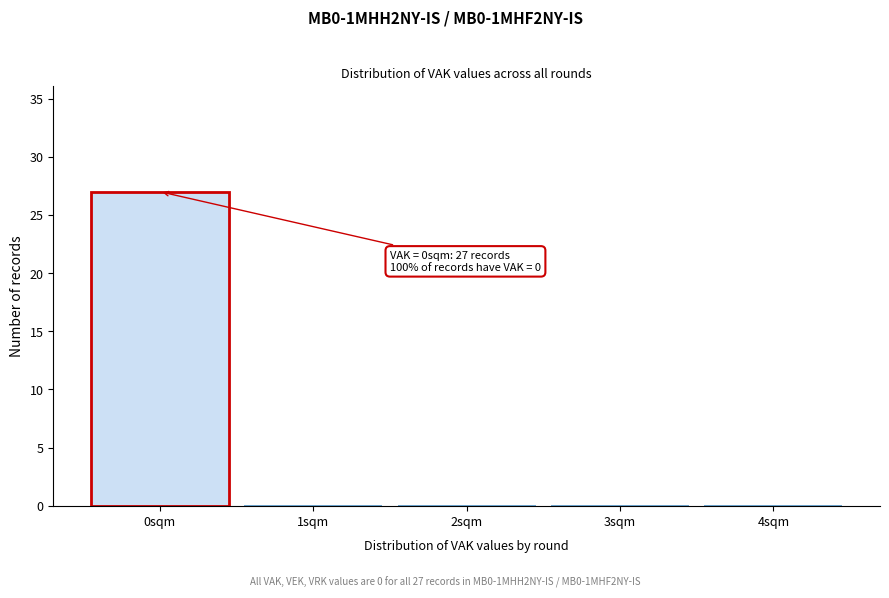

Which range on the x-axis has the tallest bar?

-0.5 to 0.5